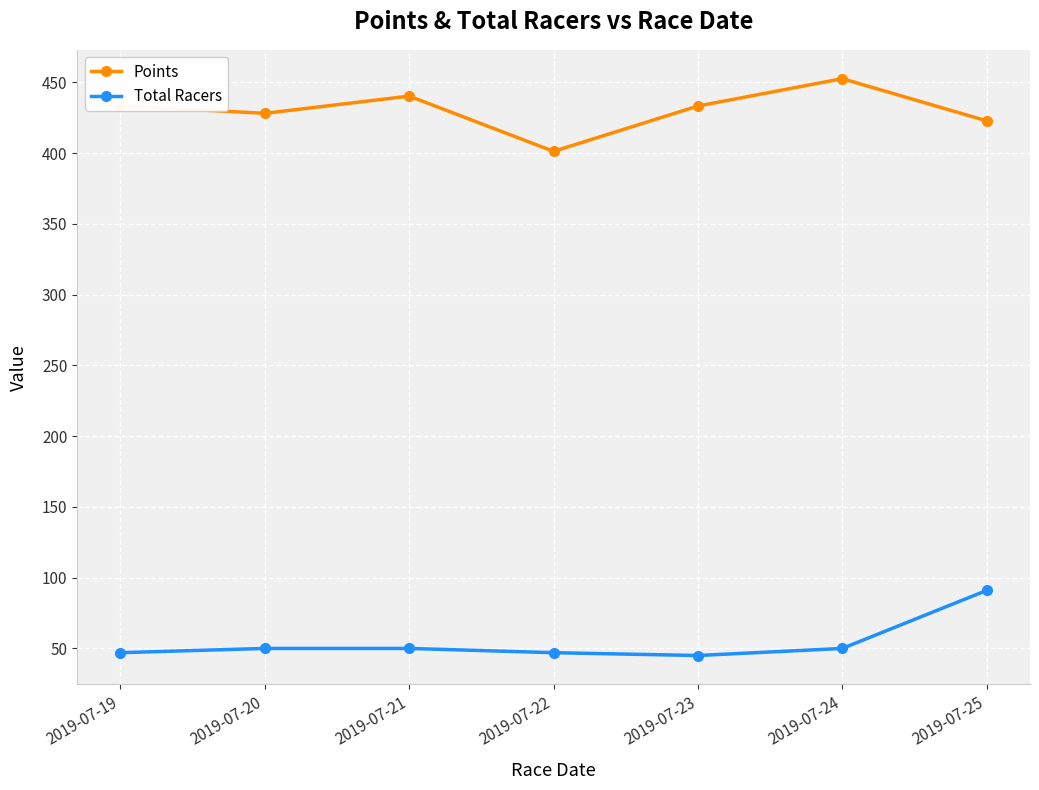

In Points, how many points are higher than both neighbors (excluding endpoints)?

2